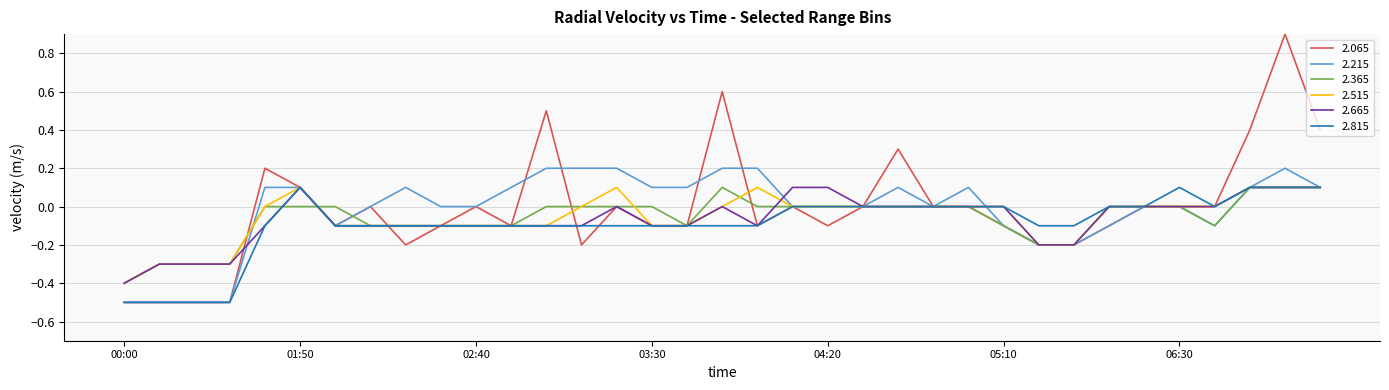

Which series has the largest range (max minus min)?

2.065